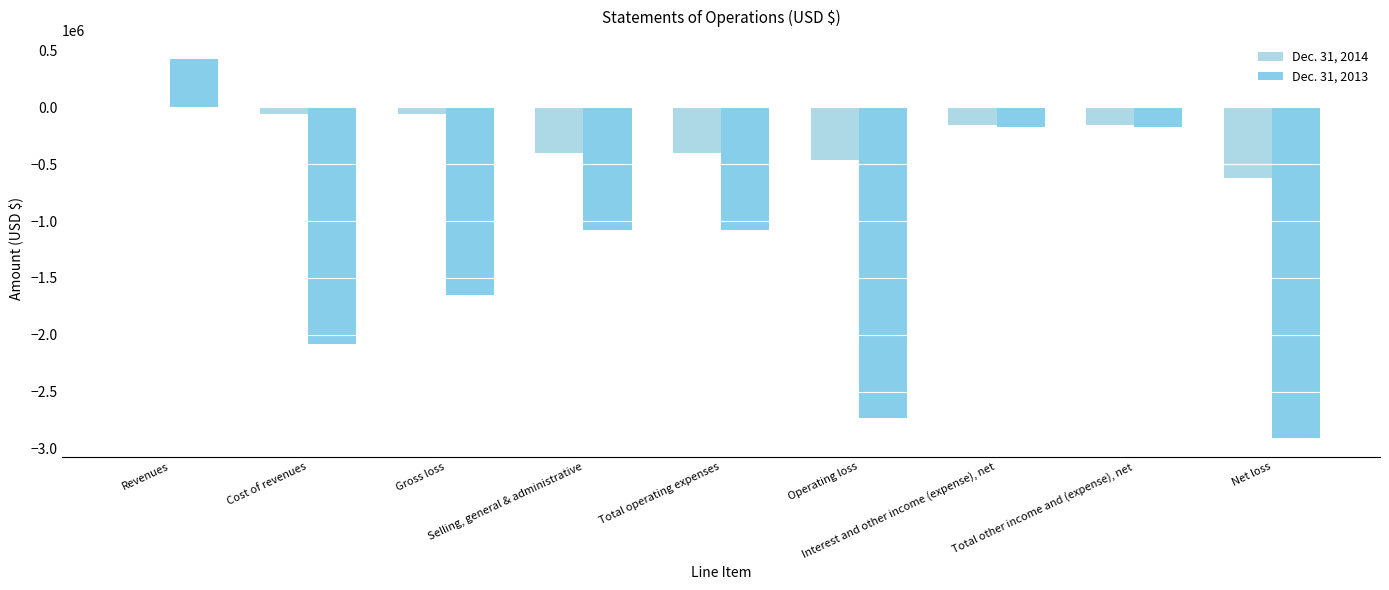

At which label does Dec. 31, 2013 reach its peak?

Revenues